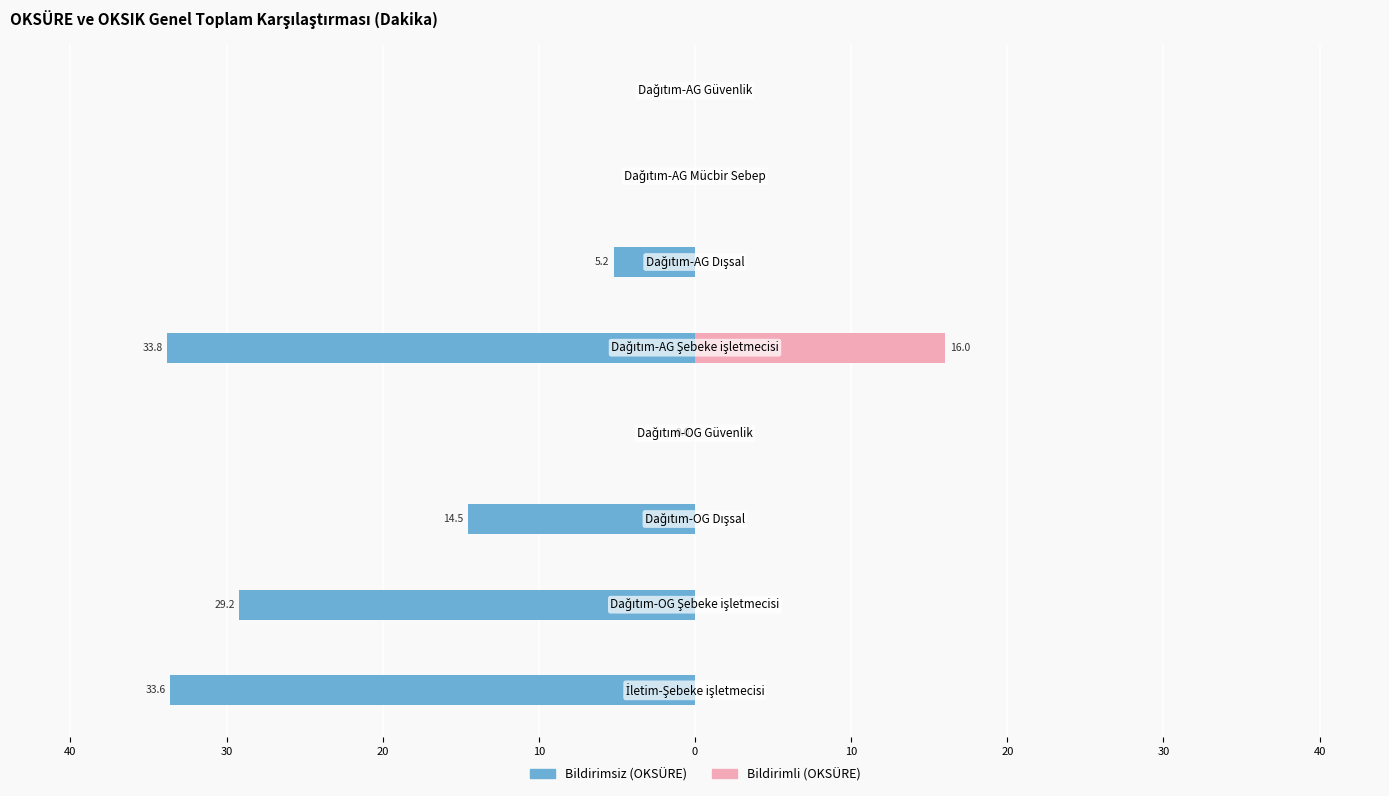

What is the sum of all Bildirimsiz (OKSÜRE) values?

-116.3